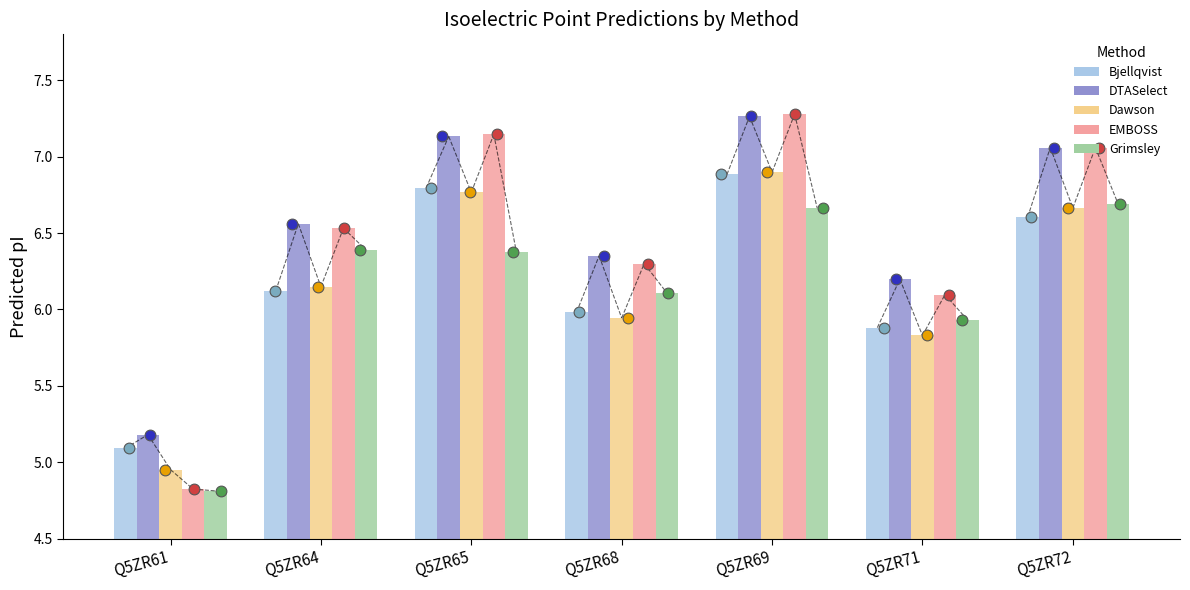

At which category is the sum across all series the highest?

Q5ZR69